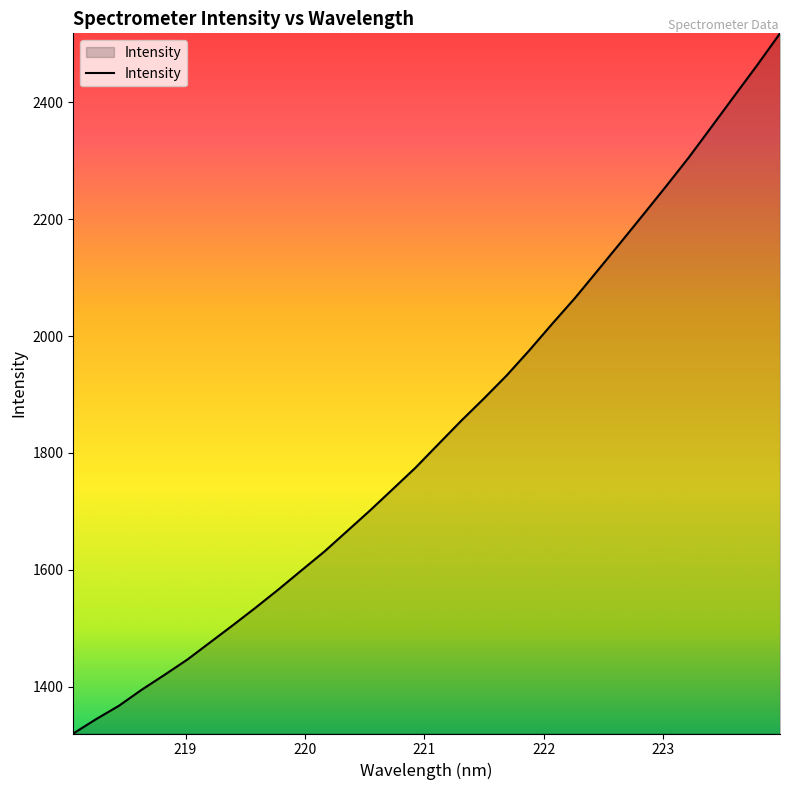

What is the greatest value displayed?

2518.2